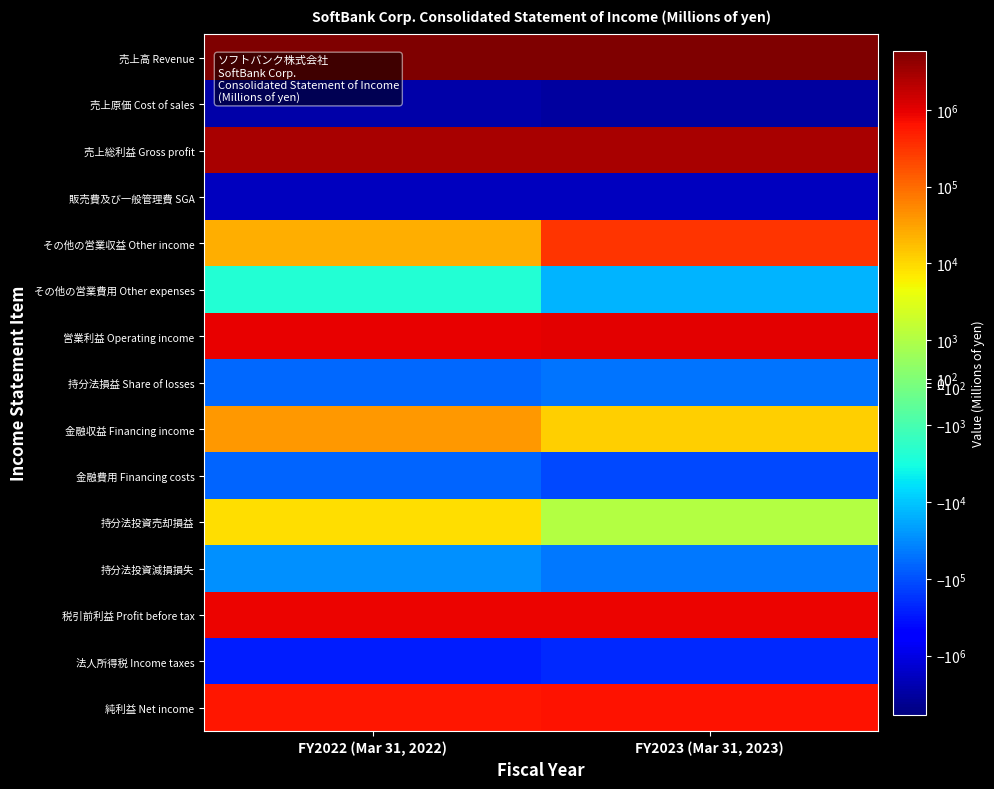

Which has a higher value, FY2023 (Mar 31, 2023) or FY2022 (Mar 31, 2022)?

FY2023 (Mar 31, 2023)